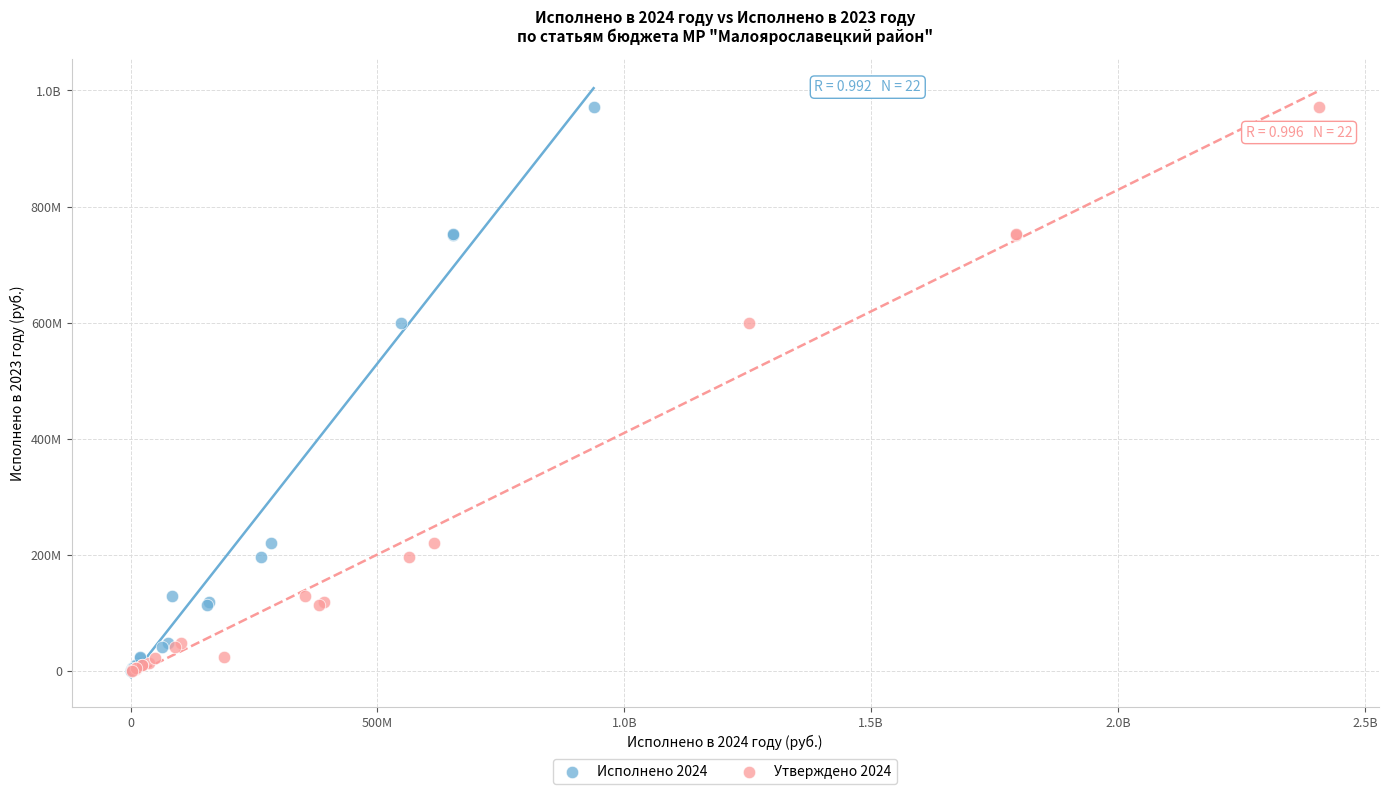

What are all the series names shown in the legend?

Исполнено 2024, Утверждено 2024